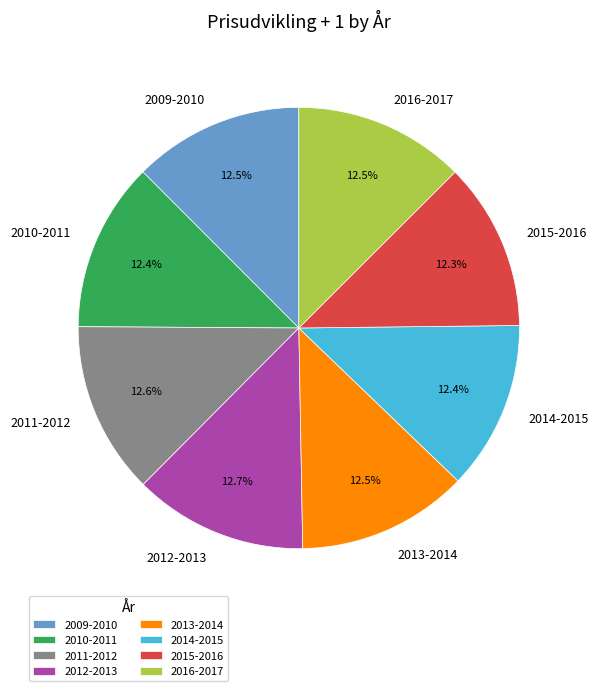

Does any single category account for the majority?

No